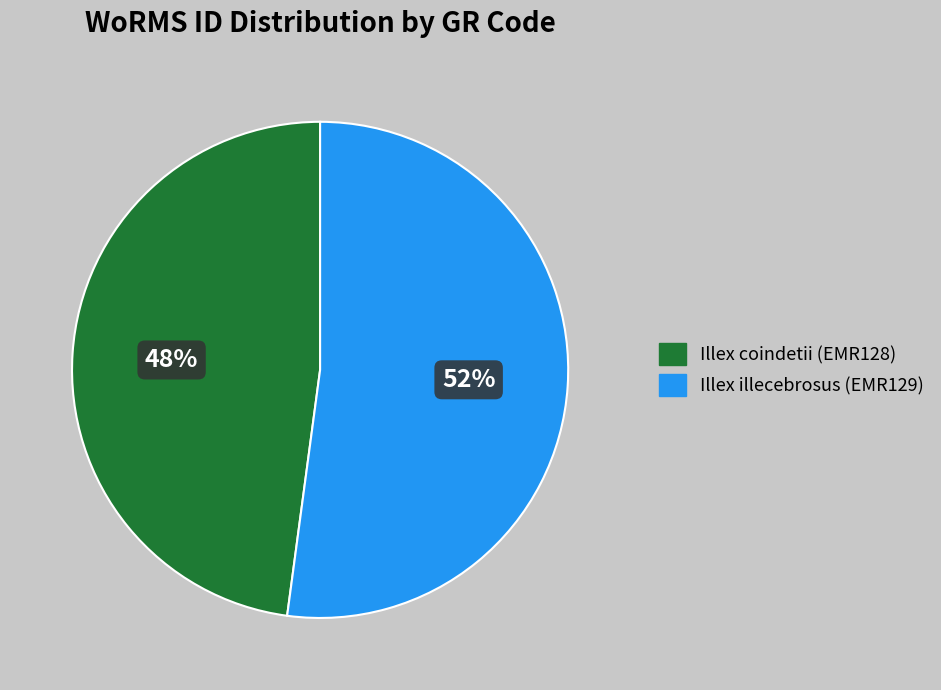

Which has a higher value, Illex coindetii (EMR128) or Illex illecebrosus (EMR129)?

Illex illecebrosus (EMR129)